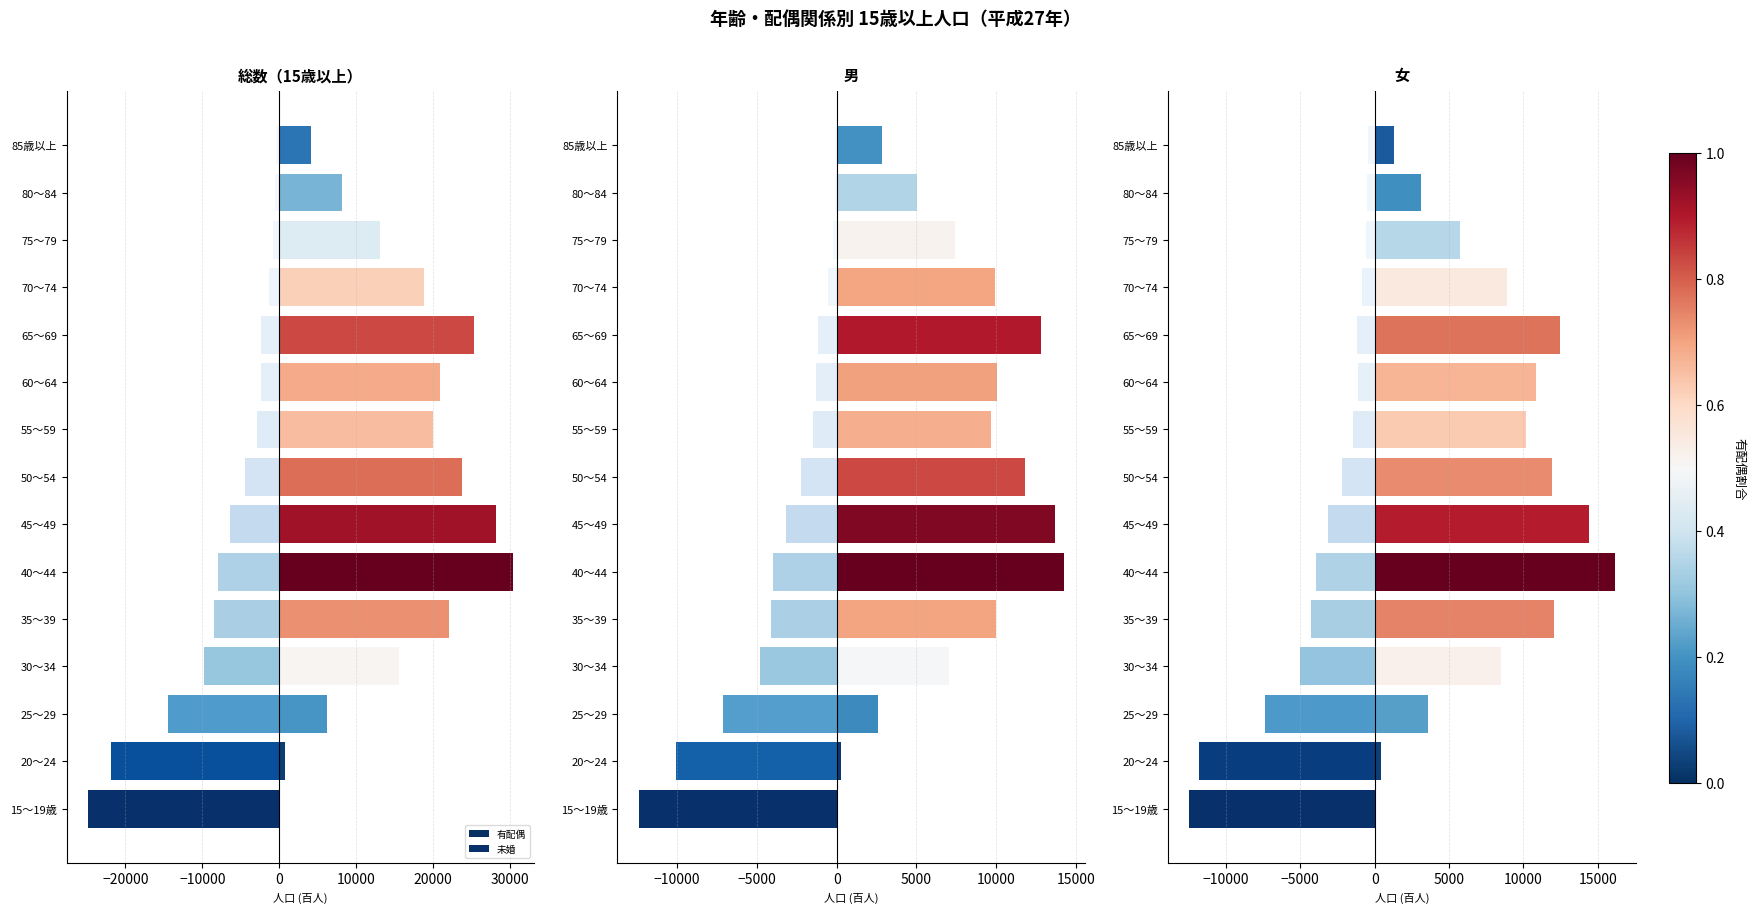

At how many categories does at least one series exceed 2215?

12